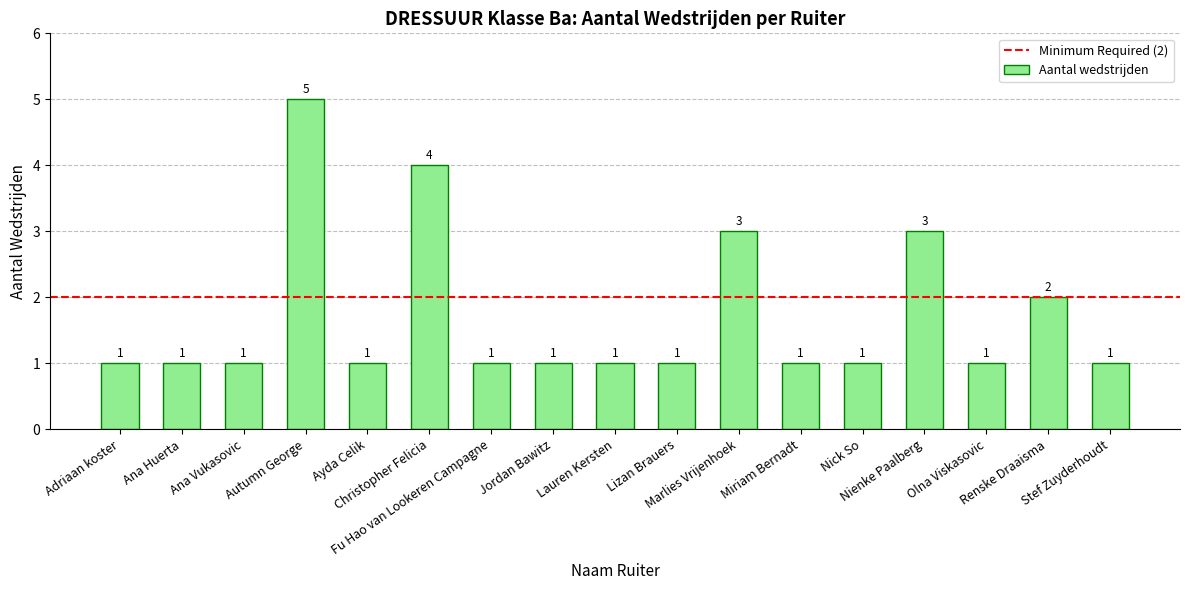

What is the change in value from Lizan Brauers to Nienke Paalberg?

+2